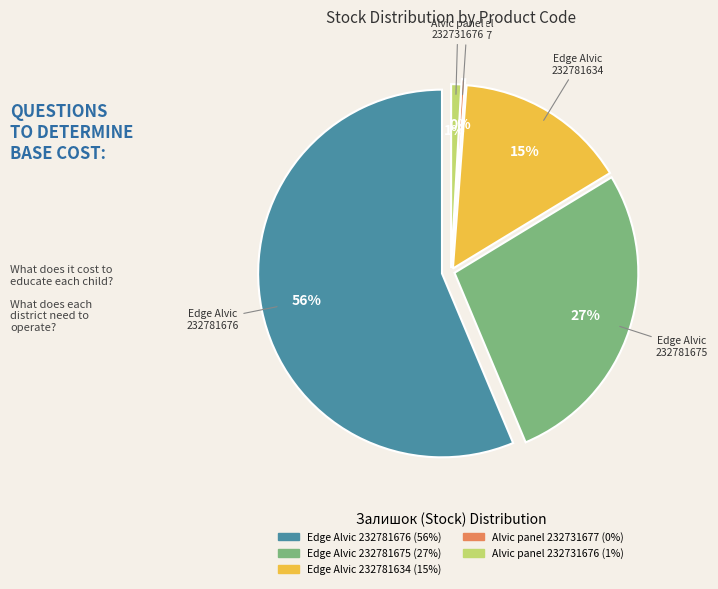

What percentage is the Edge of Alvic Spatt (232781634) slice, to the nearest percent?

15%